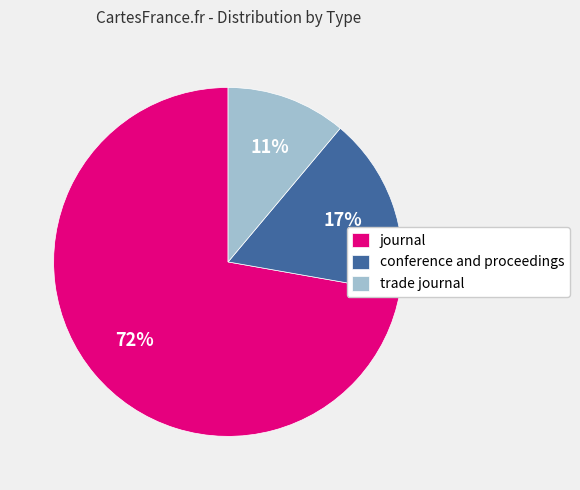

Do journal and trade journal together represent more than half of the pie?

Yes